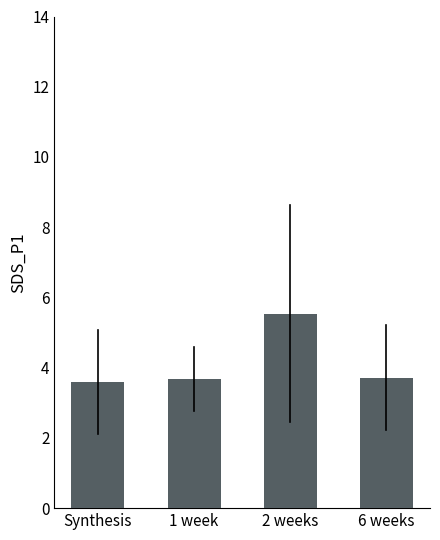

Reading right to left, transcribe all the data shown in this chart.

3.7	5.5	3.7	3.6